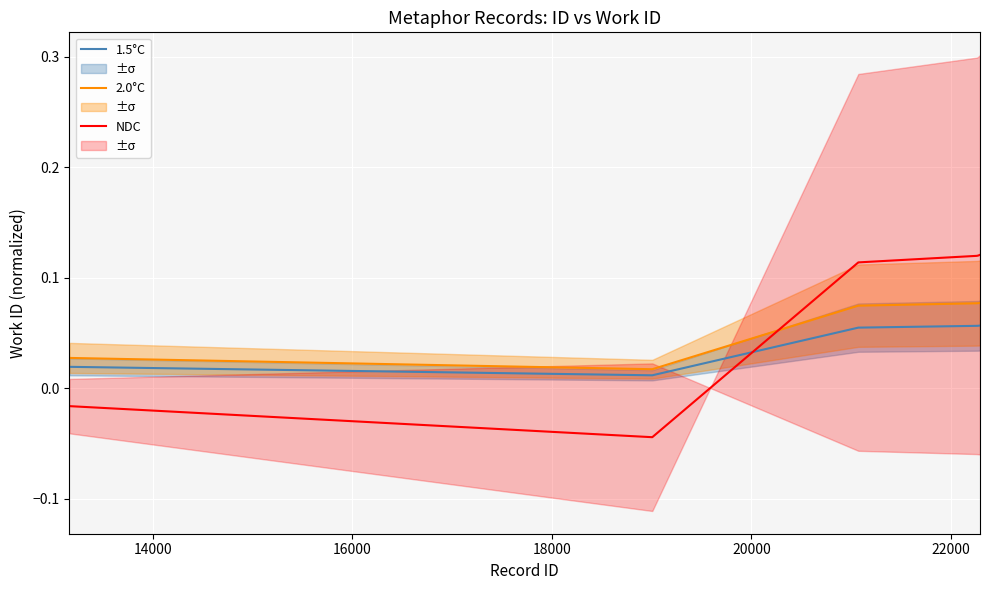

What are all the series names shown in the legend?

1.5°C, 2.0°C, NDC